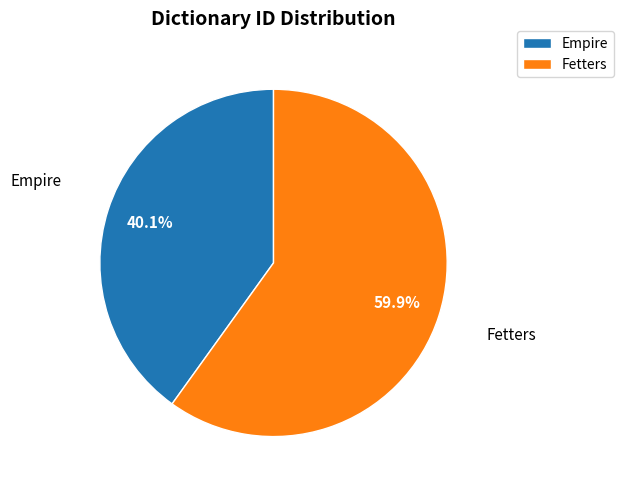

What is the smallest slice in the pie chart?

Empire